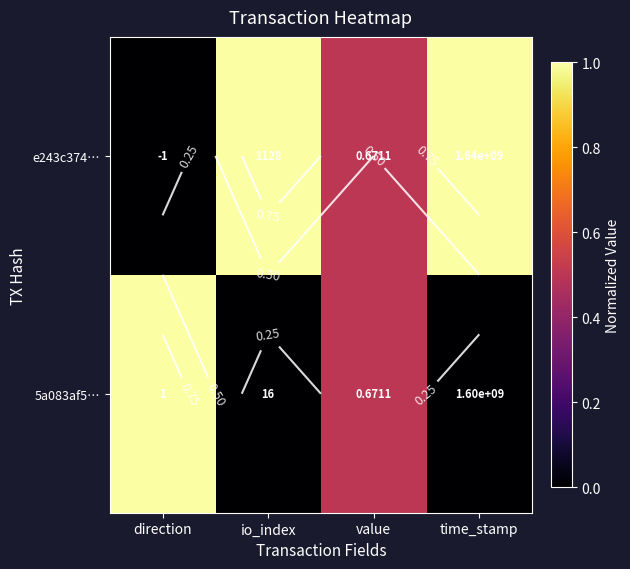

What is the total value across all series at direction?

1.0